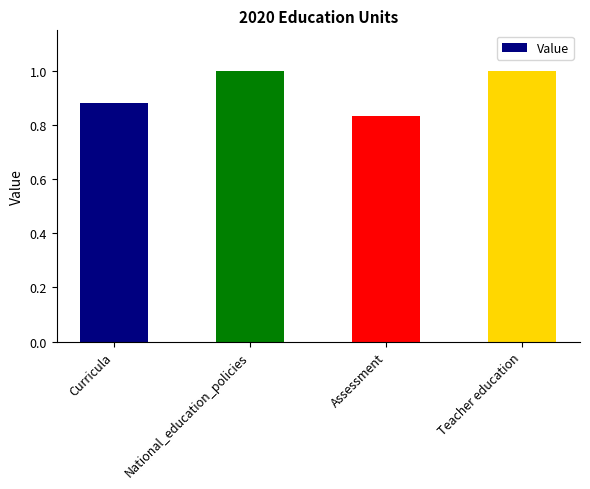

How many data points are less than 1?

2